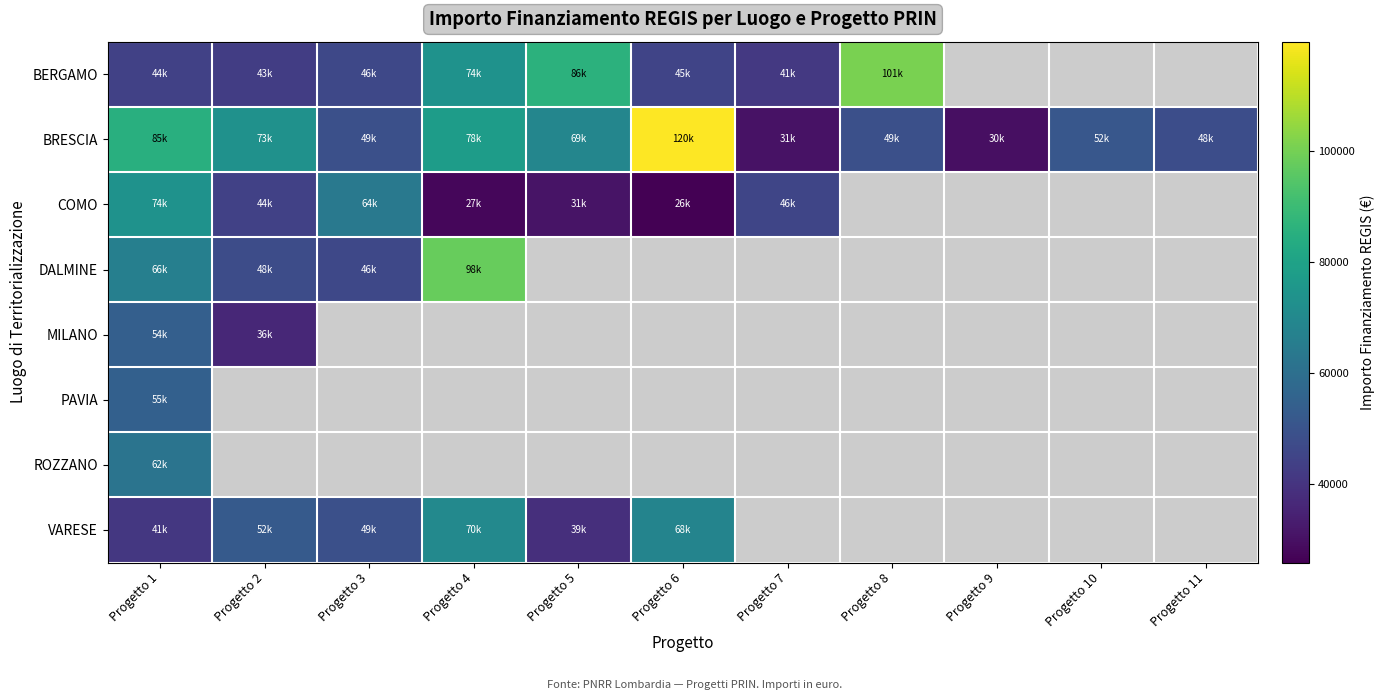

What is the spread (max minus min) of values at Progetto 1?

43781.3